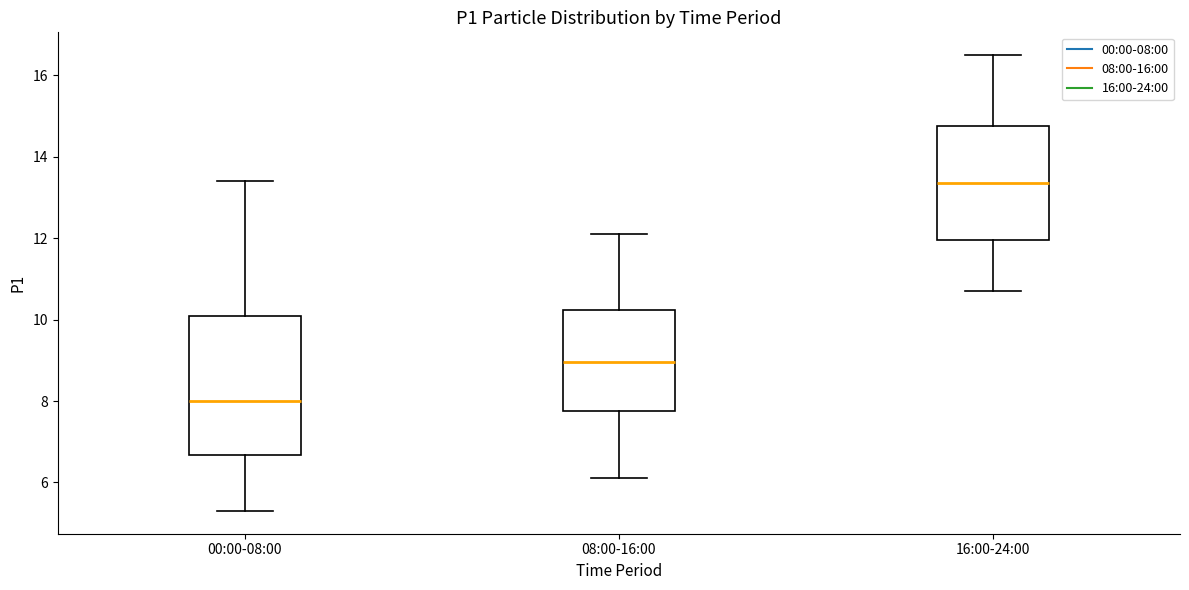

Reading left to right, read every box against the y-axis: the position of its median line, the range the box covers, and the ends of its whiskers. The values are not printed on the chart, so give them approximately, as read against the axis.

00:00-08:00: median 8.0, box 6.6 to 10.2, whiskers 5.4 to 13.4
08:00-16:00: median 9.0, box 7.8 to 10.2, whiskers 6.2 to 12.2
16:00-24:00: median 13.4, box 12.0 to 14.8, whiskers 10.8 to 16.6